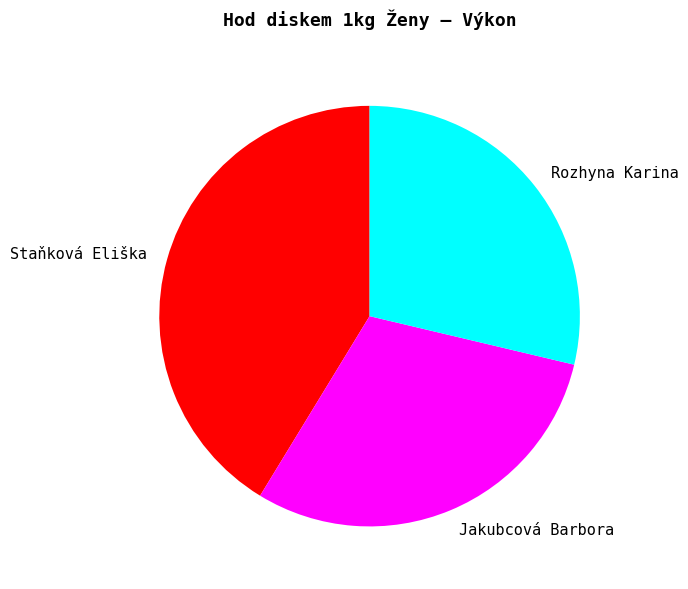

Rank the categories by value from lowest to highest.

Rozhyna Karina, Jakubcová Barbora, Staňková Eliška